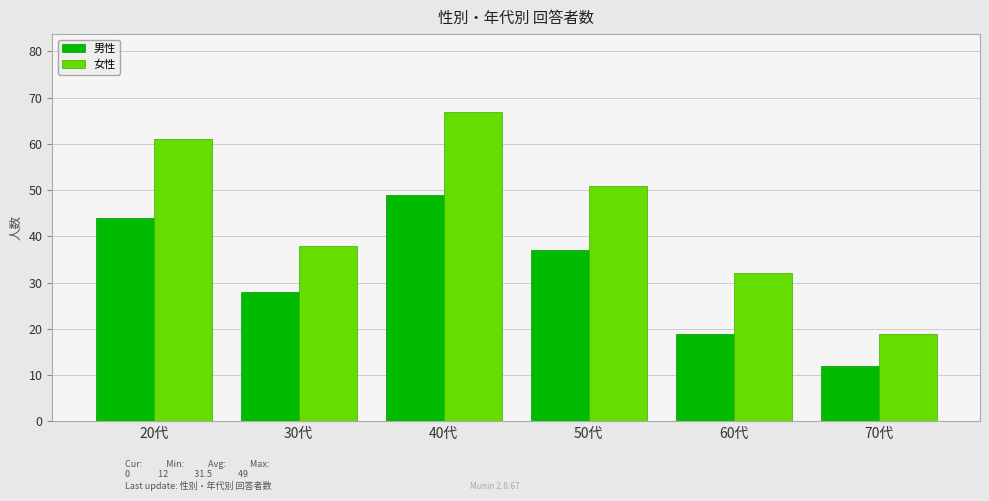

What is the difference between the 男性 values at 20代 and 30代?

16